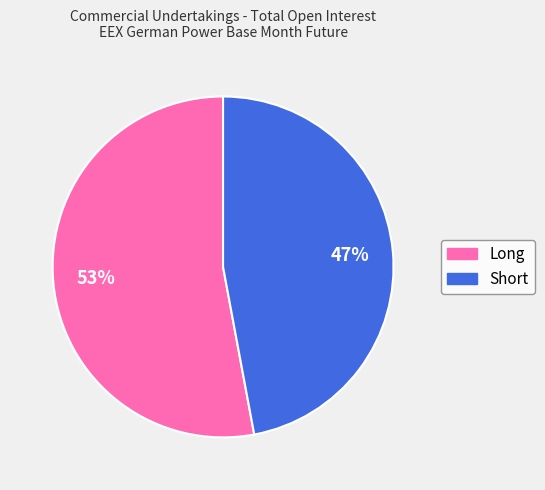

Rank the categories by value from highest to lowest.

Long, Short